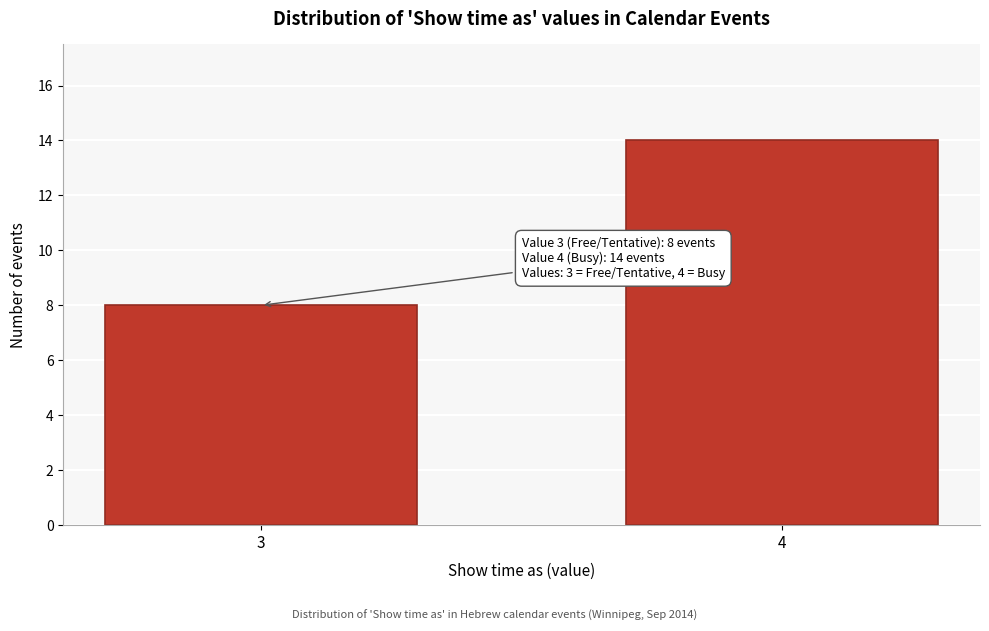

Reading left to right, what are all the values shown in this chart?

8	14